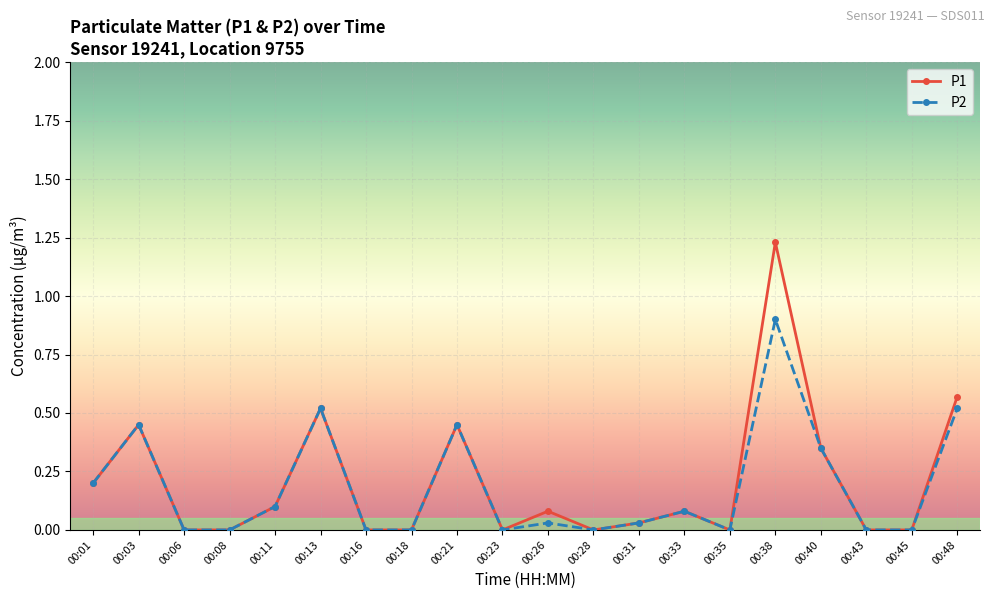

Rank the series by their maximum value, from highest to lowest.

P1, P2